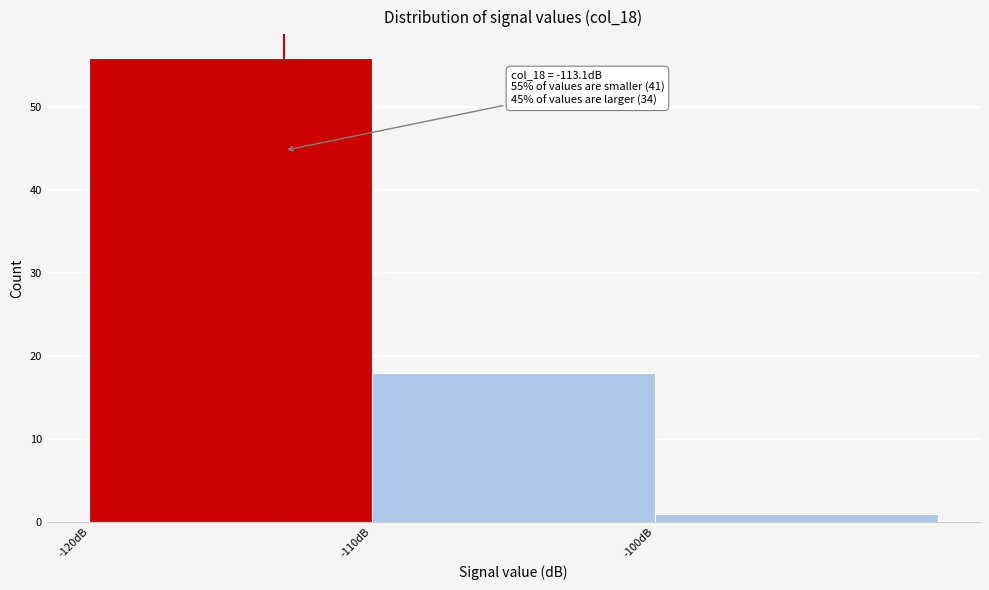

Which range on the x-axis has the tallest bar?

-120 to -110